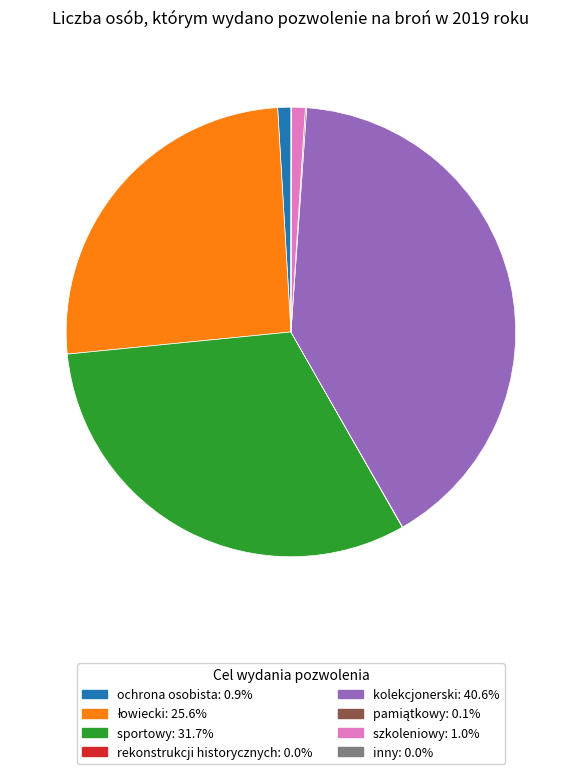

Does sportowy: 31.7% account for over 50% of the chart?

No